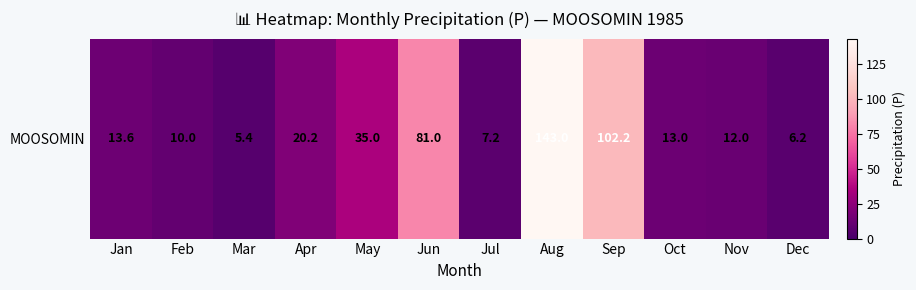

What is the difference between the second highest and second lowest values?

96.0